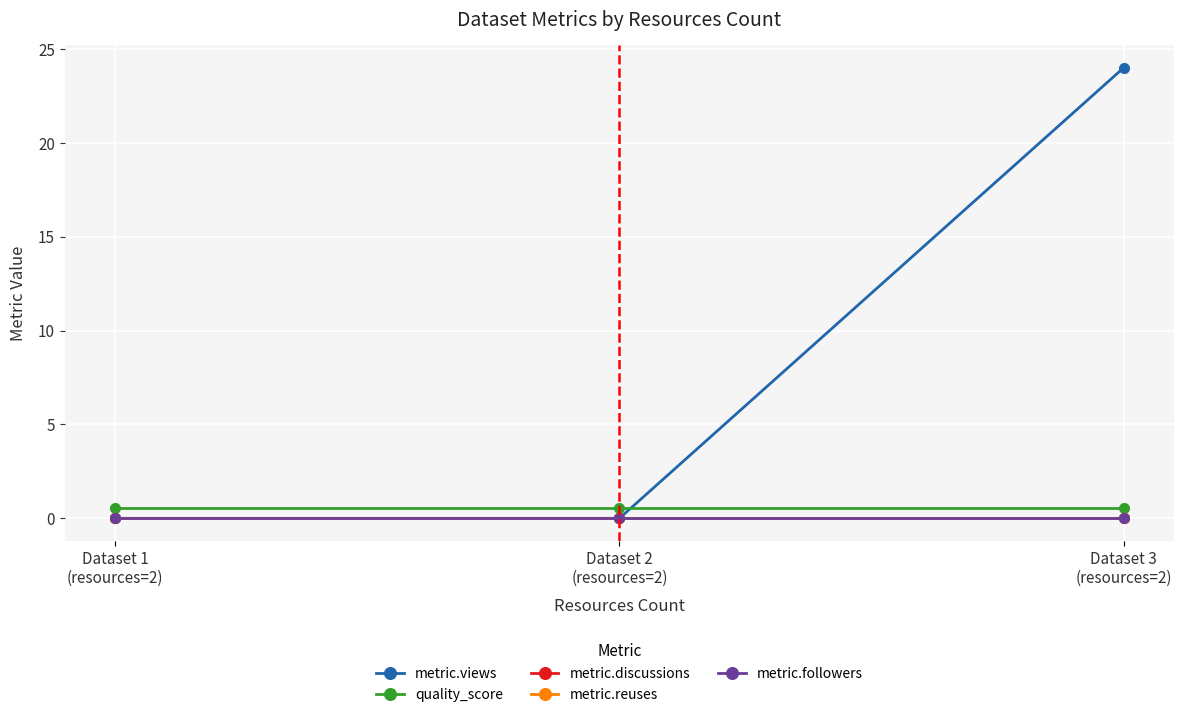

Does the chart have visible grid lines?

Yes